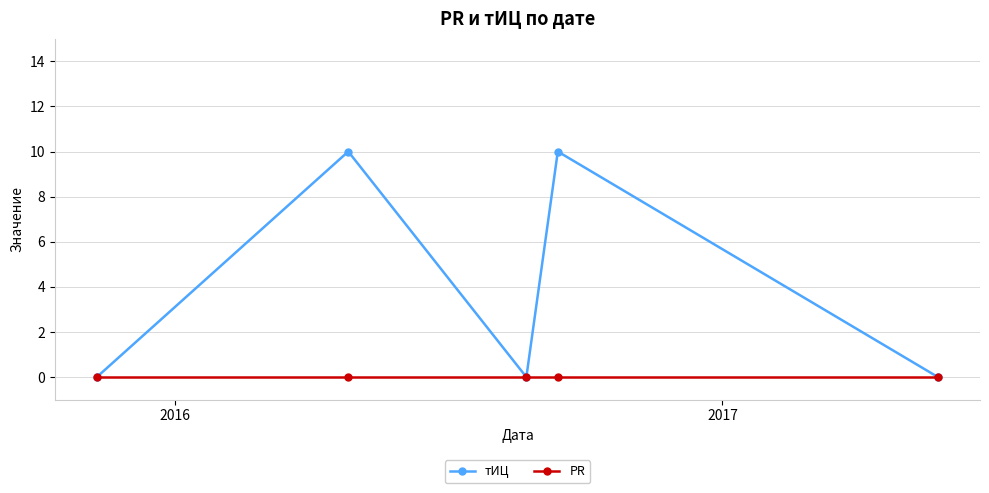

Which series has the largest range (max minus min)?

тИЦ